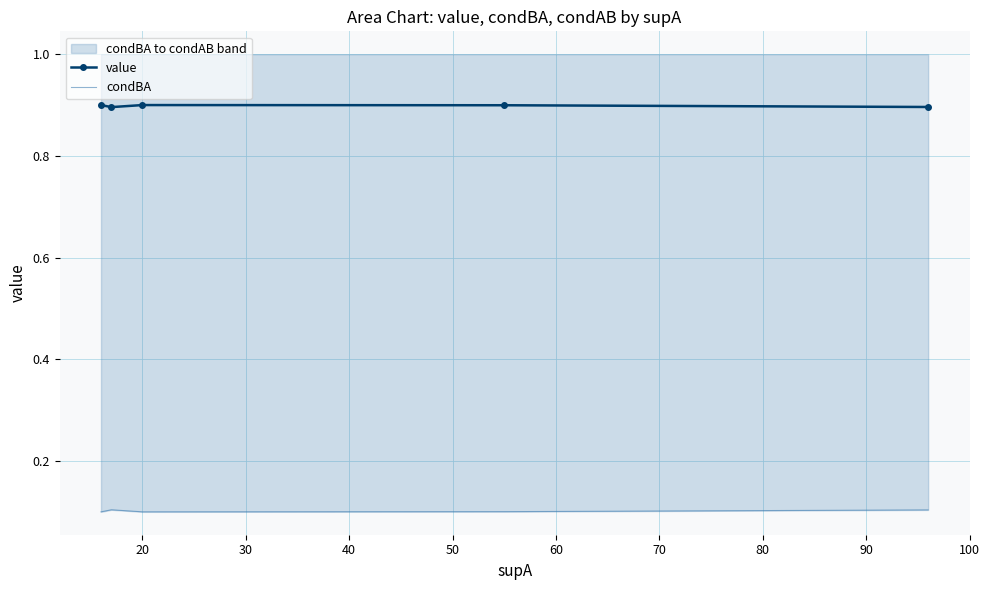

How many lines are shown in the chart?

2